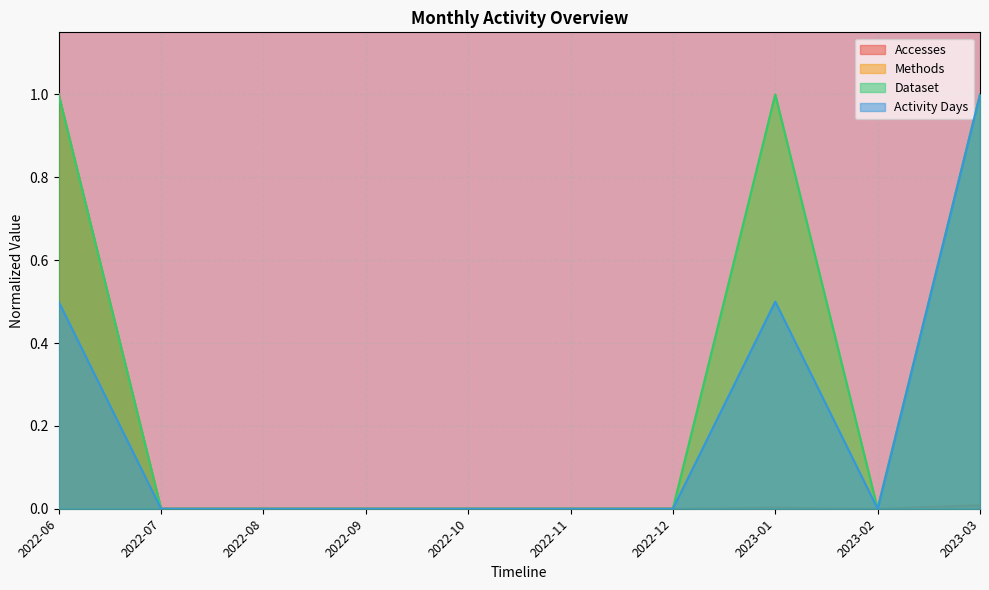

Rank the series at 2022-06 from lowest to highest value.

Activity Days, Accesses, Methods, Dataset